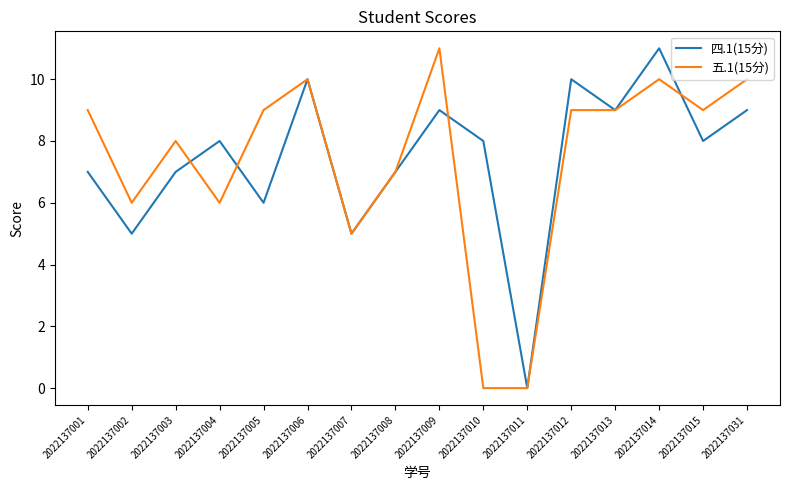

What is the total value across all series at 2022137010?

8